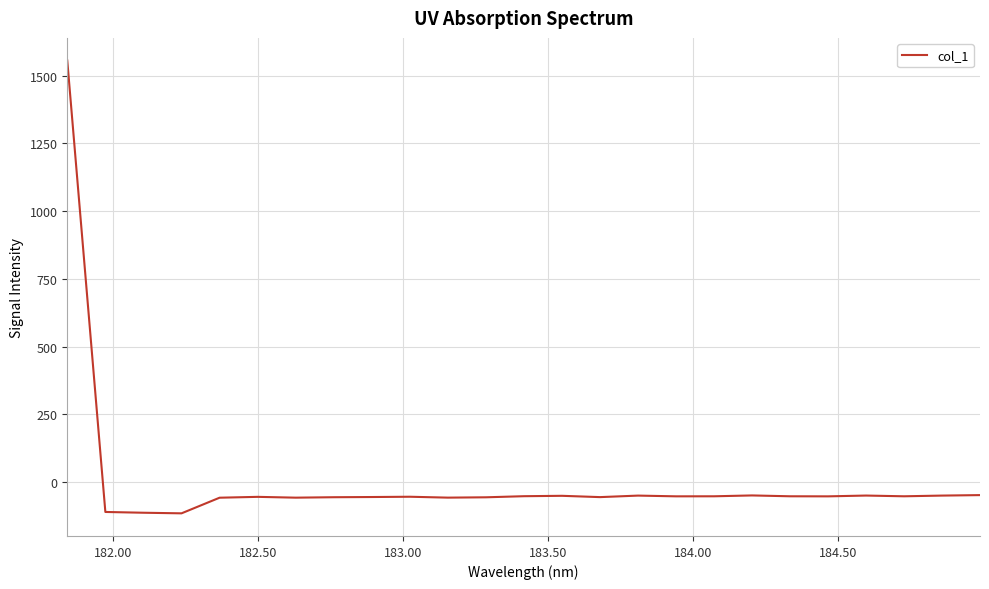

What is the difference between the maximum and minimum values?

1671.0